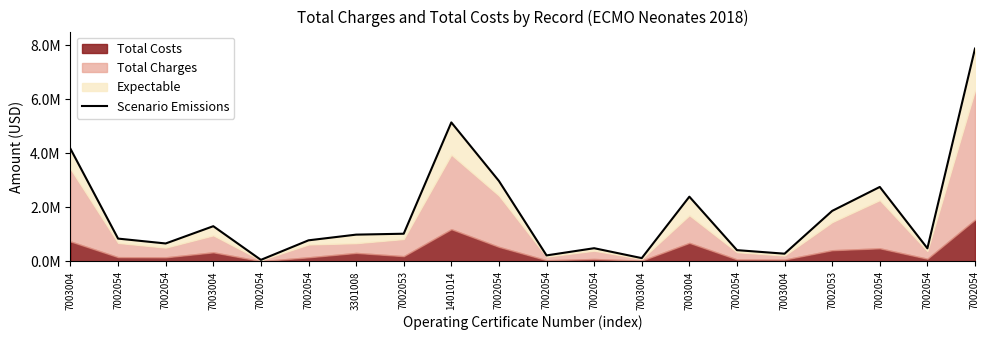

How many interior local peaks (higher than both neighbors) does the data have?

5